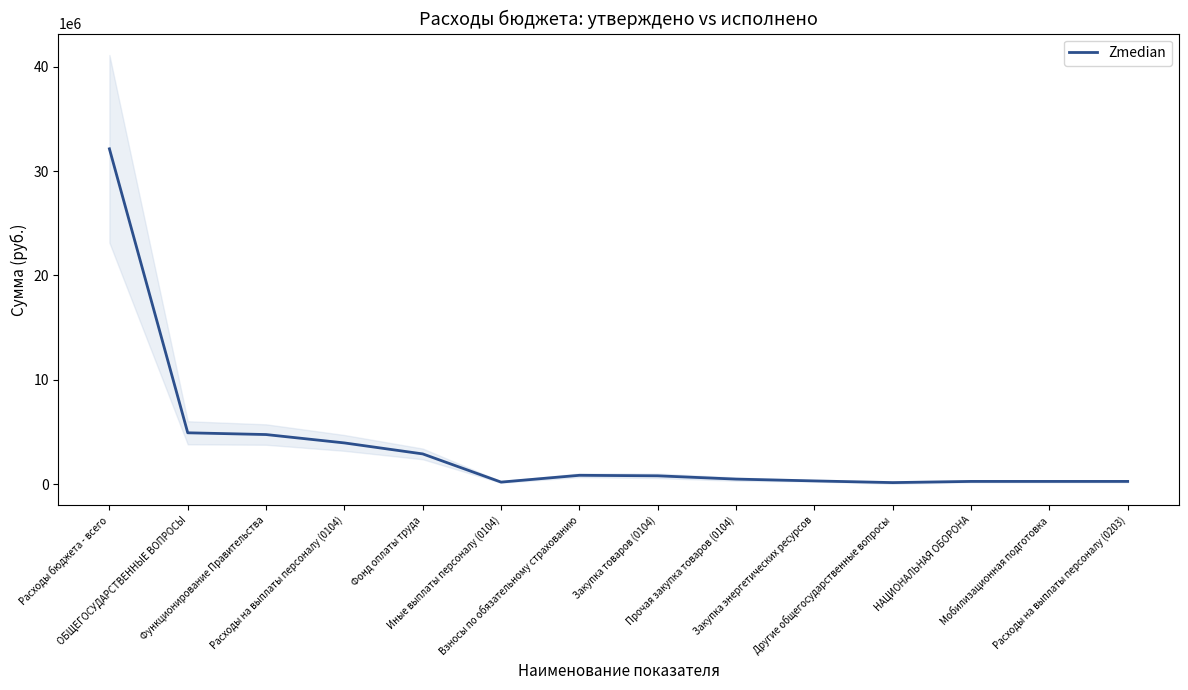

Rank the categories by value from lowest to highest.

Другие общегосударственные вопросы, Иные выплаты персоналу (0104), НАЦИОНАЛЬНАЯ ОБОРОНА, Мобилизационная подготовка, Расходы на выплаты персоналу (0203), Закупка энергетических ресурсов, Прочая закупка товаров (0104), Закупка товаров (0104), Взносы по обязательному страхованию, Фонд оплаты труда, Расходы на выплаты персоналу (0104), Функционирование Правительства, ОБЩЕГОСУДАРСТВЕННЫЕ ВОПРОСЫ, Расходы бюджета - всего